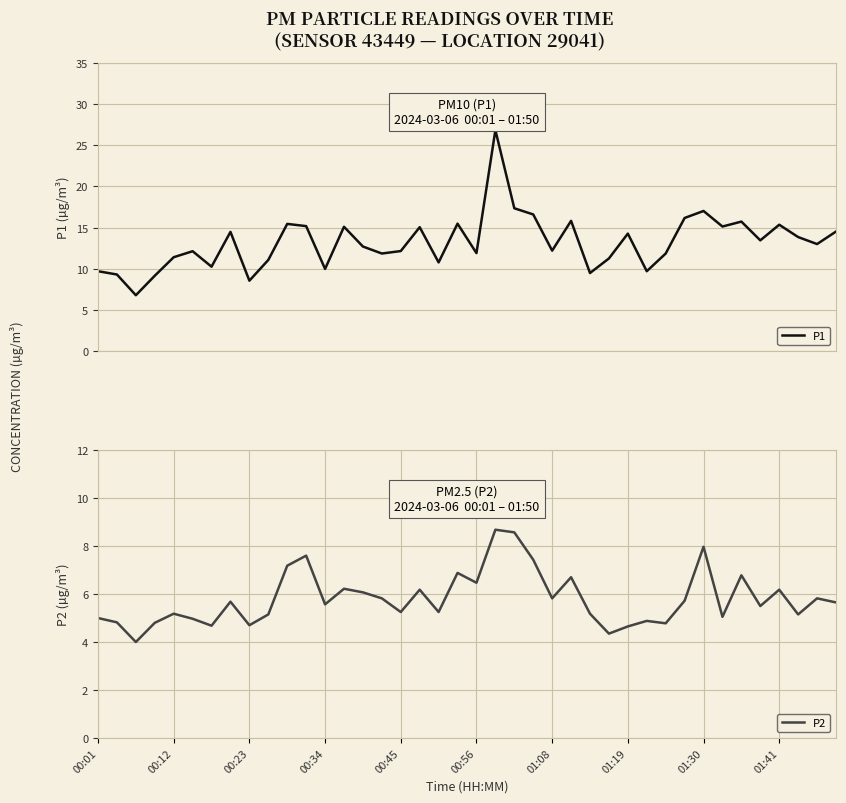

At which category is the sum across all series the highest?

21